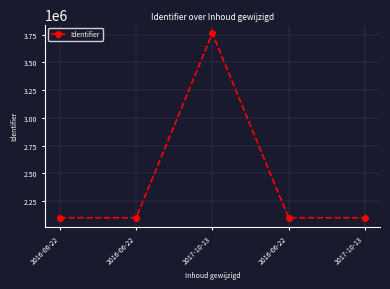

What is the average value?

2431670